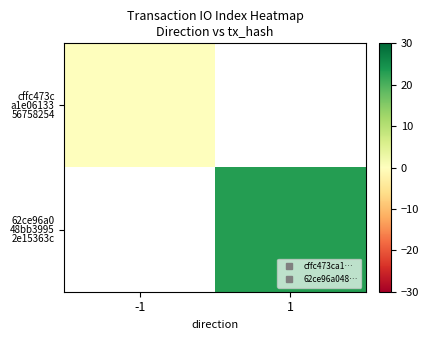

Which category has the highest value across all series?

1